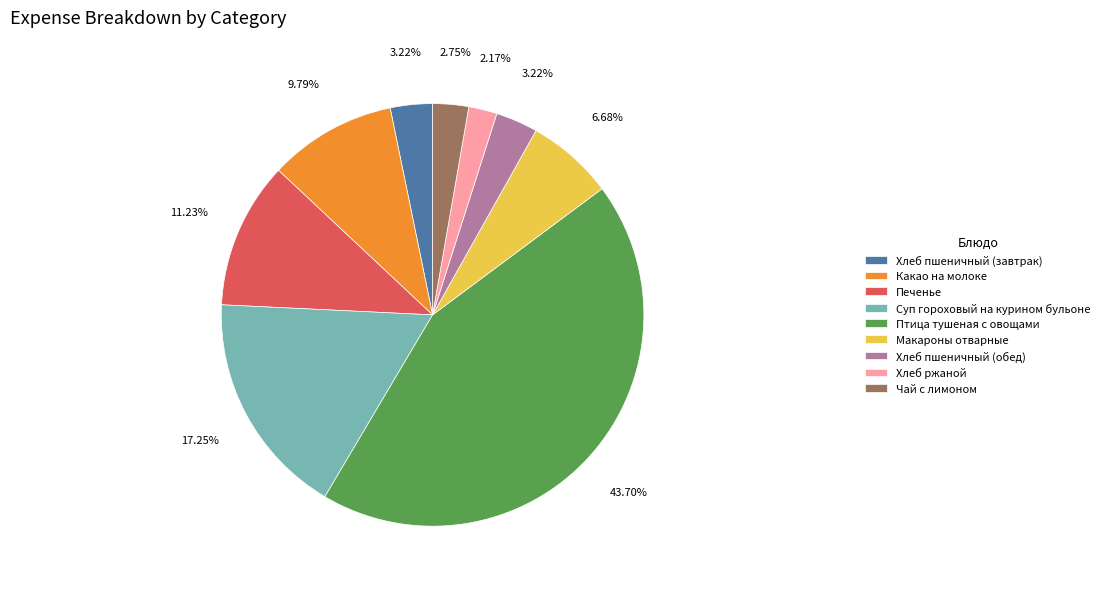

What percentage is the Чай с лимоном slice, to the nearest percent?

3%